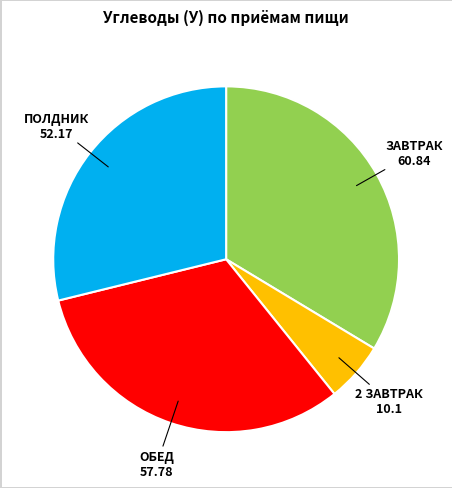

Is there any slice that represents more than half of the pie?

No